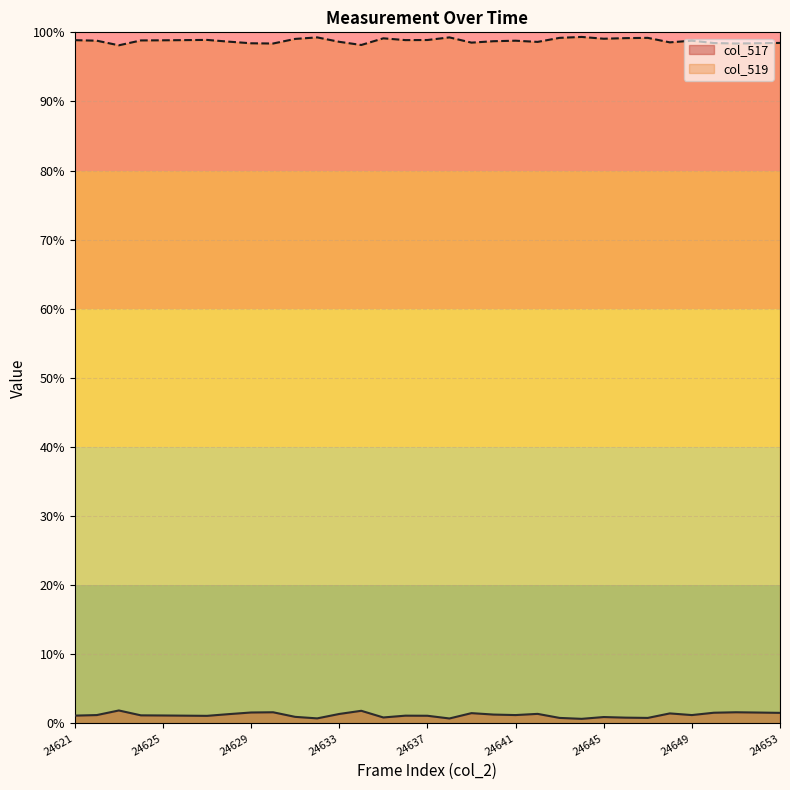

What is the average value of the col_519 series?

98.8